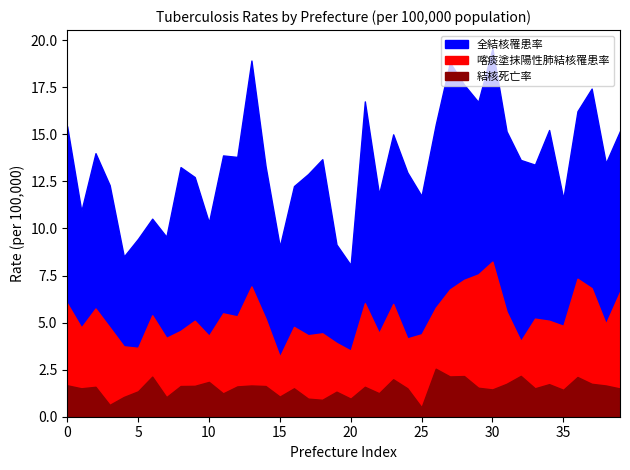

How many data points in 全結核罹患率 are above 13?

23